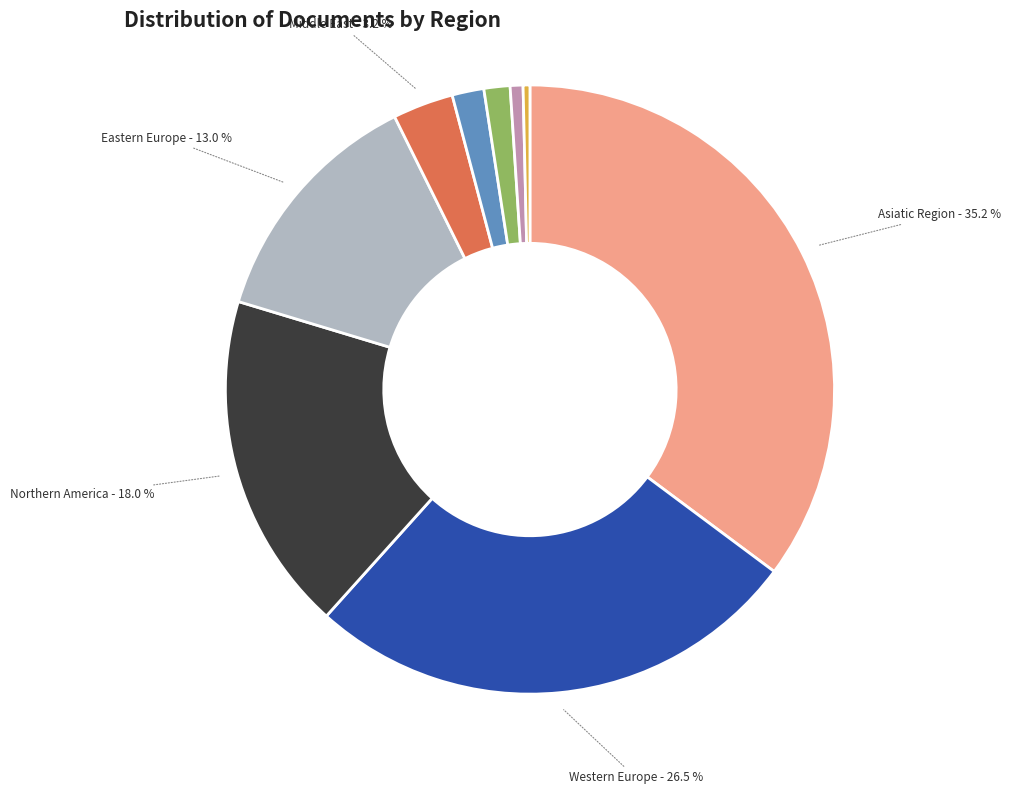

Is there a majority slice in this chart?

No